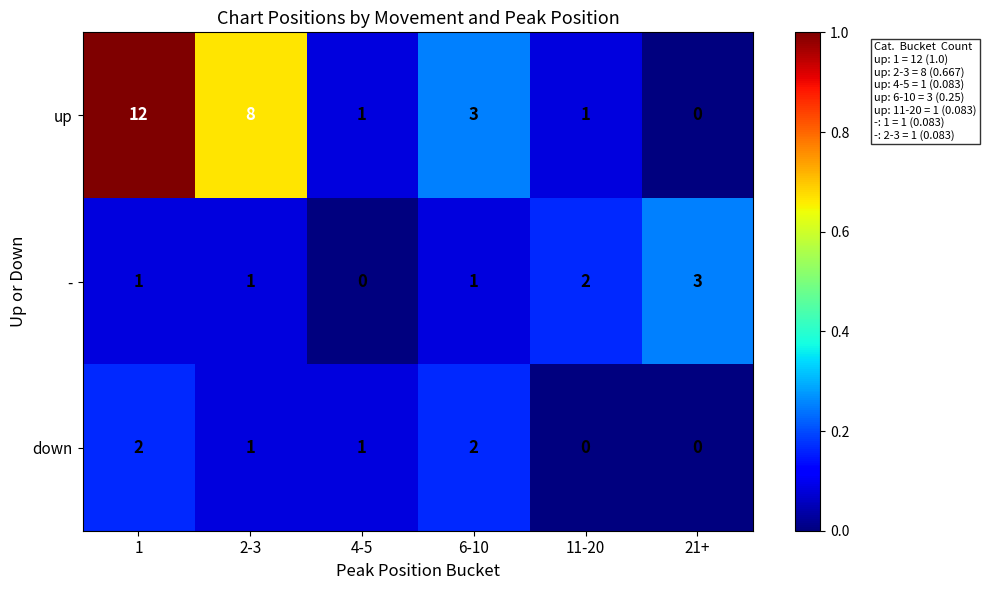

What is the spread (max minus min) of values at 11-20?

2